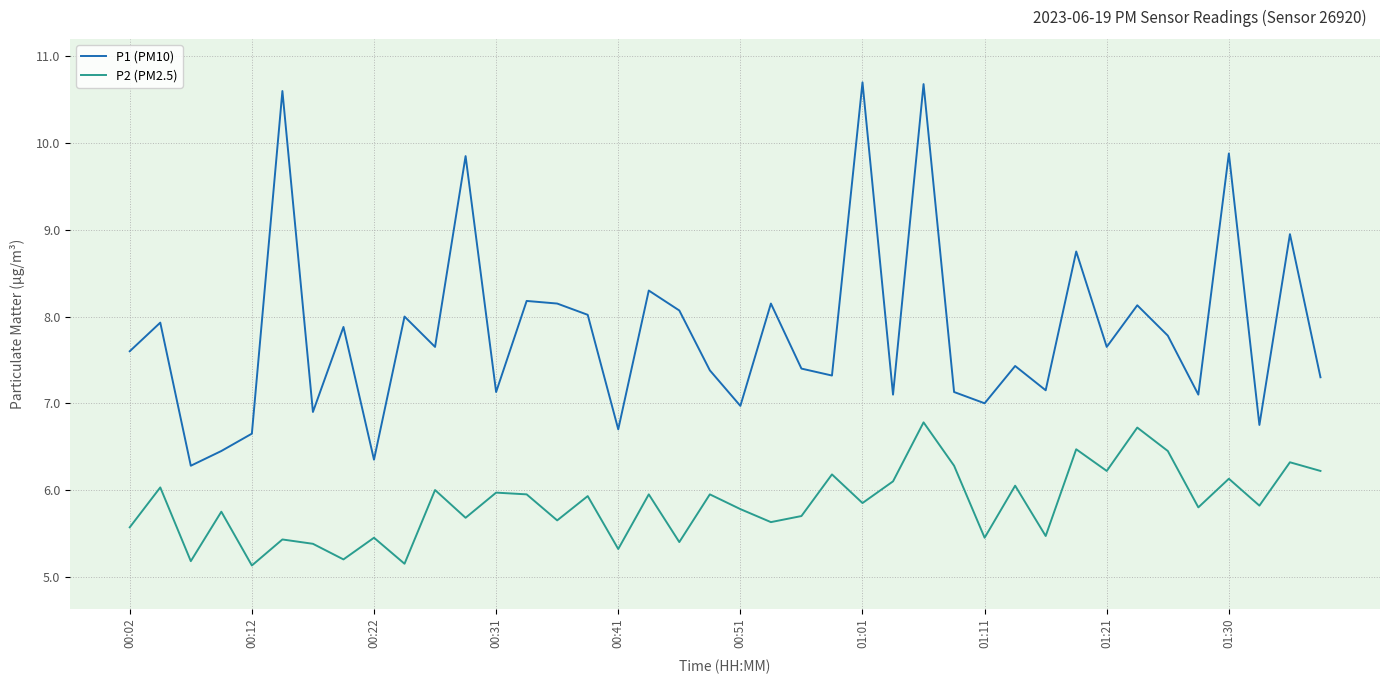

What is the greatest value displayed?

10.7